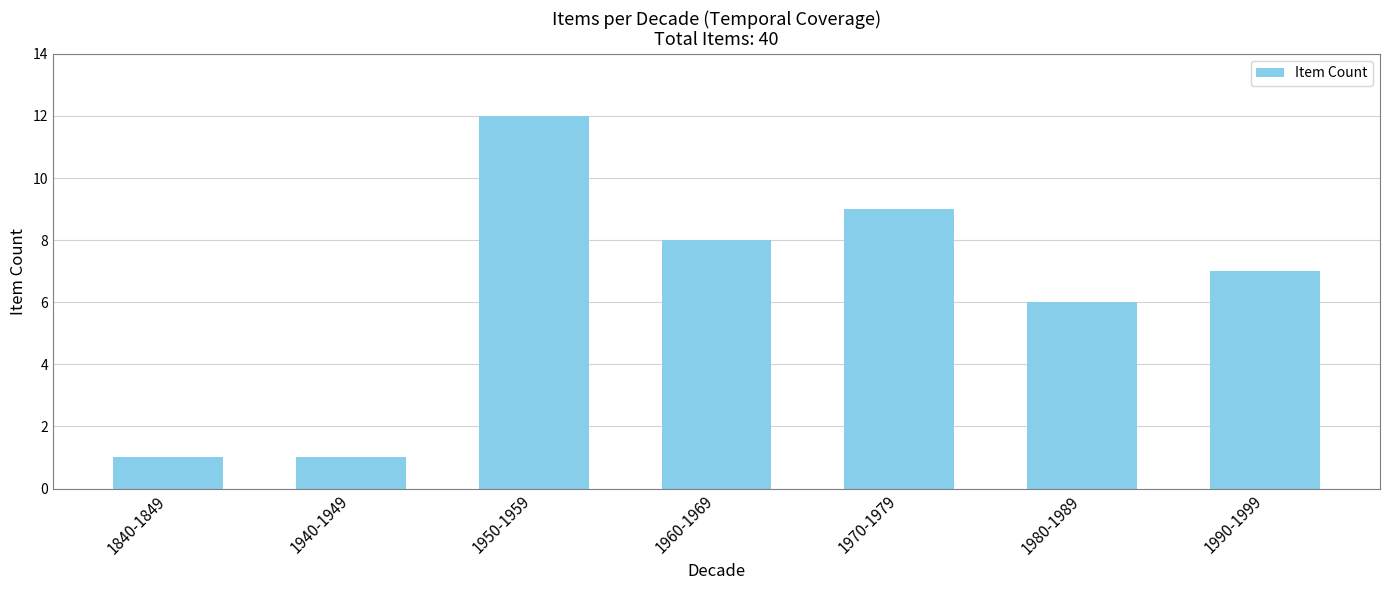

Which category has the highest value across all series?

1950-1959